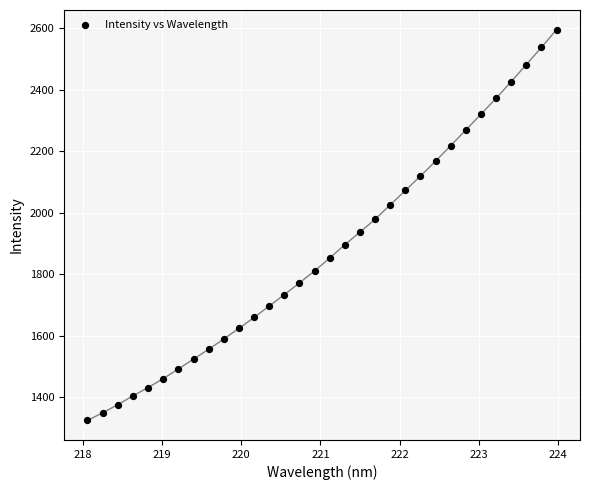

What is the range of X values (max minus min)?

5.9